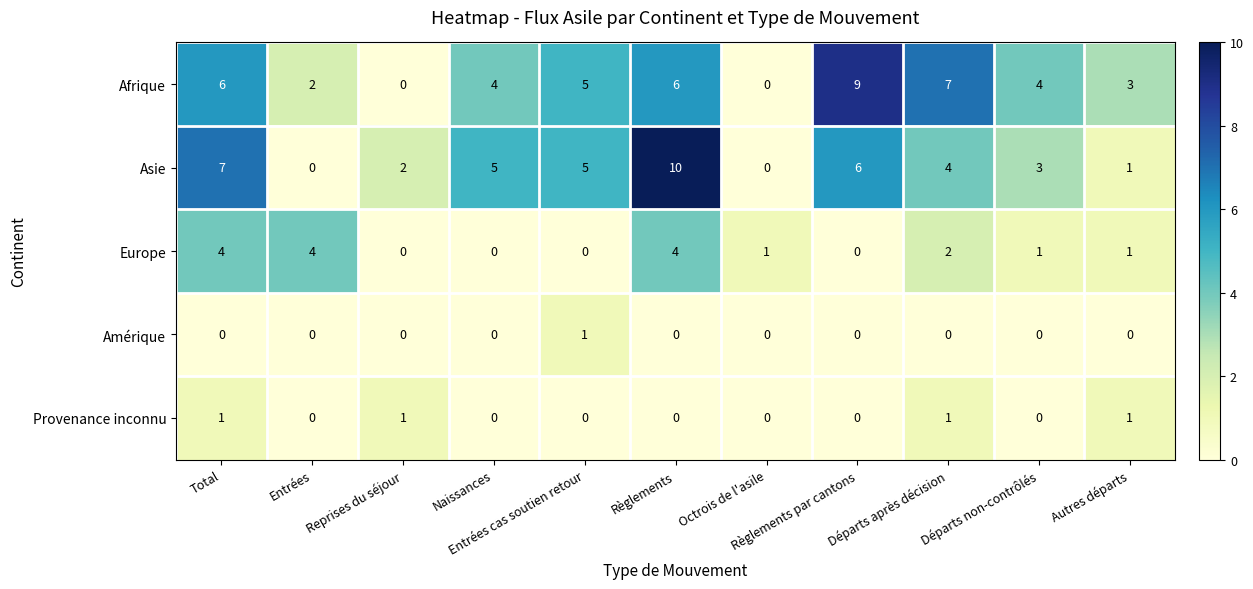

Which series has the largest range (max minus min)?

Asie